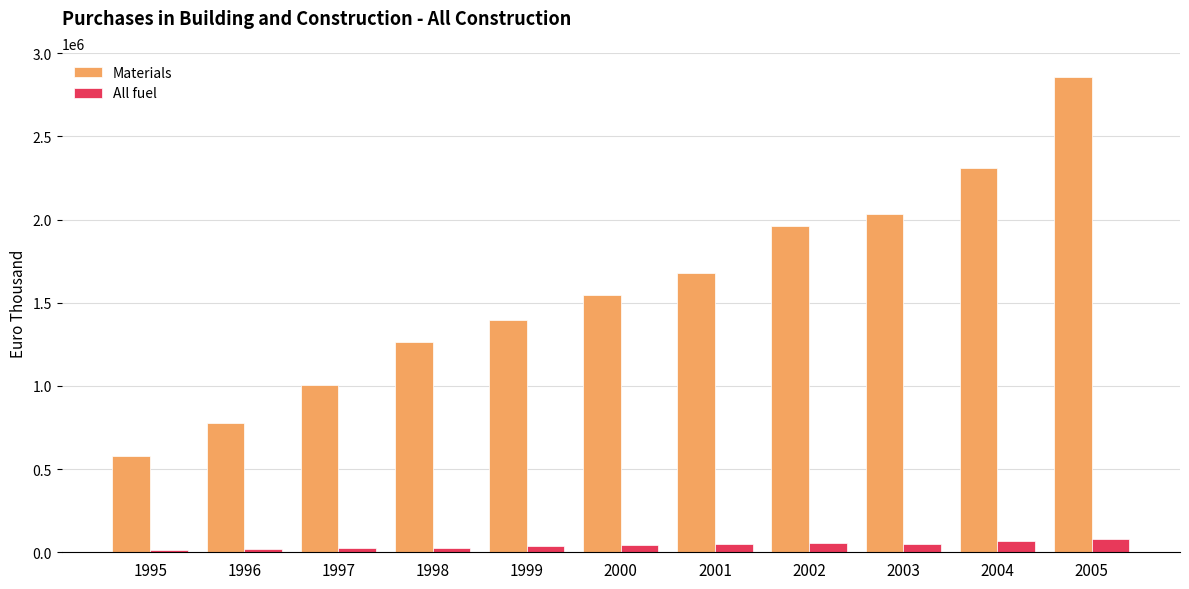

What is the approximate value of All fuel at 1997?

23366